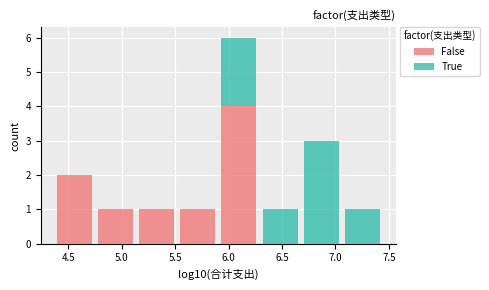

Which range on the x-axis has the tallest stacked bar (by total height)?

5.90 to 6.30